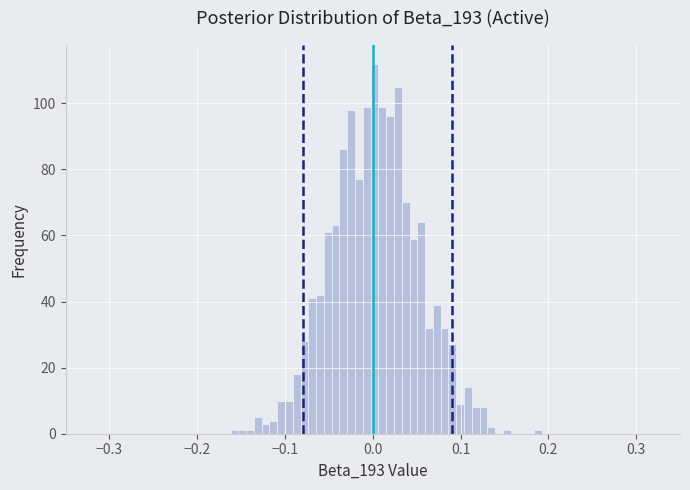

Around what value on the x-axis is the tallest bar? Give the approximate position of its centre, as read against the axis.

0.00